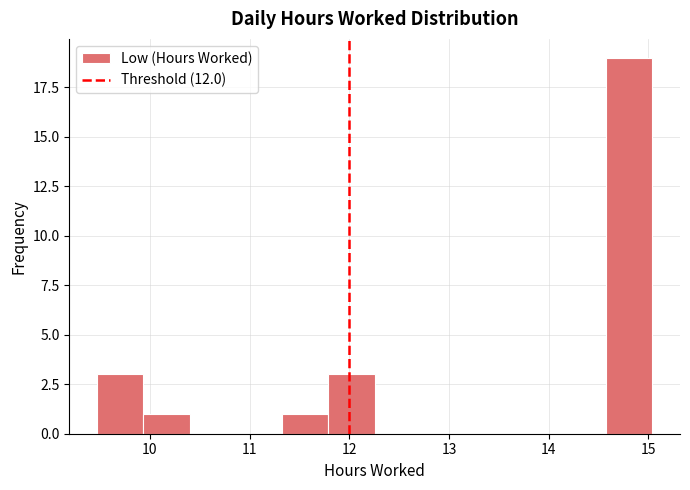

How tall is the bar that spans 11.3 to 11.8 on the x-axis? Neither the bar edges nor the heights are printed on the chart, so give them approximately, as read against the axes.

1